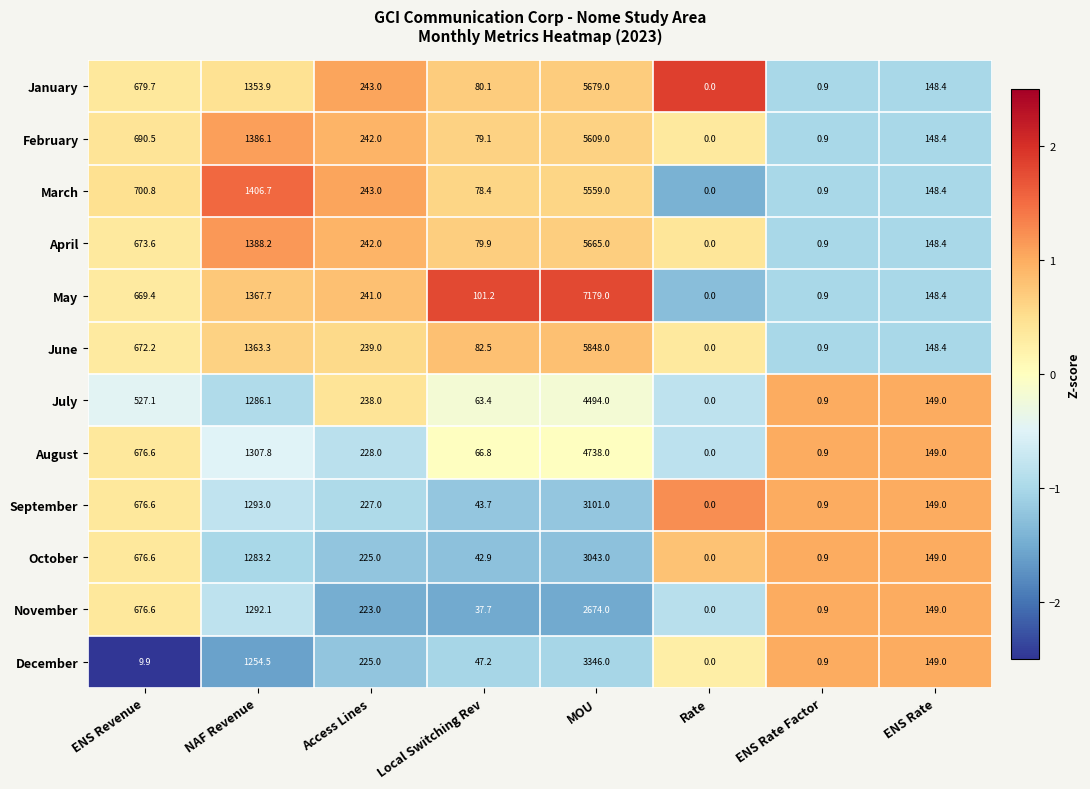

How many positive values does the October series have?

7